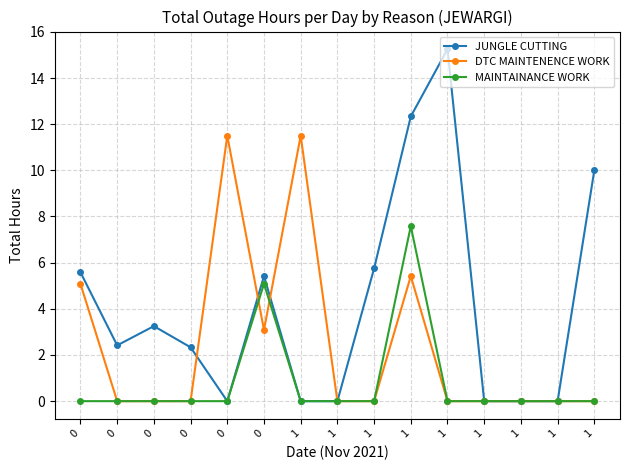

How many lines are shown in the chart?

3